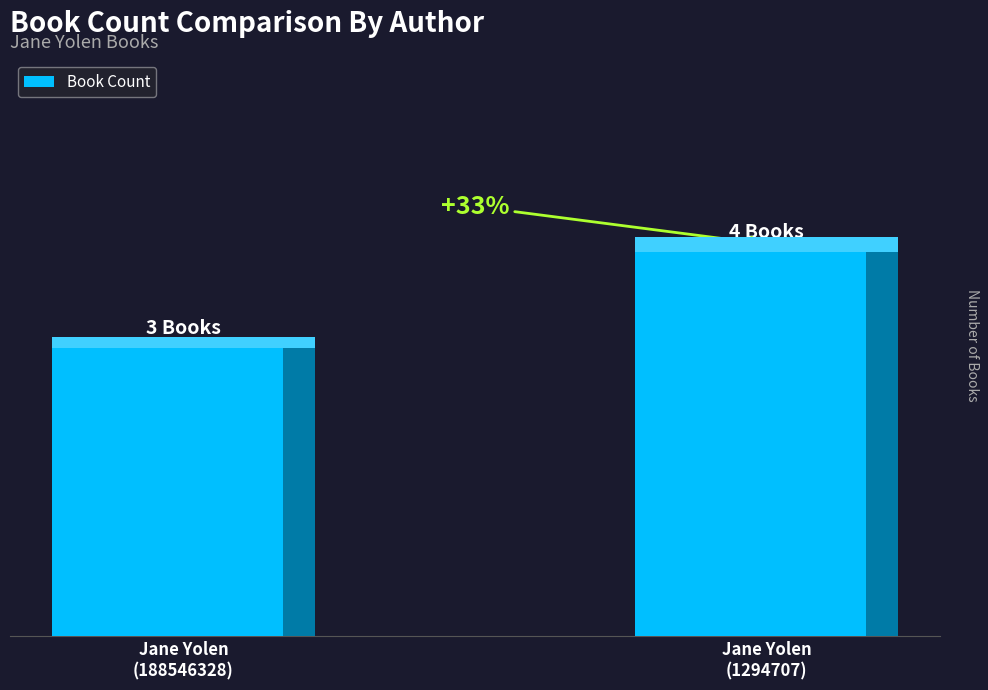

Are the bars horizontal?

No